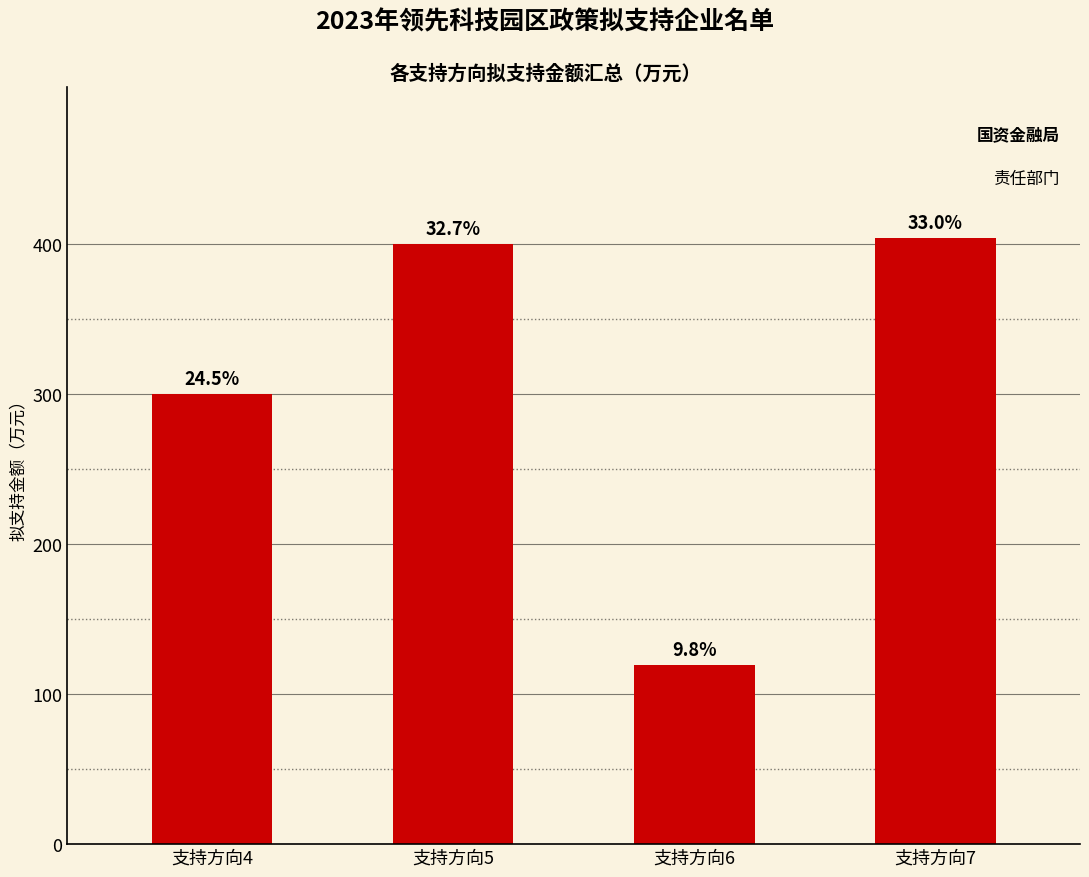

Count the number of values greater than 400.

1